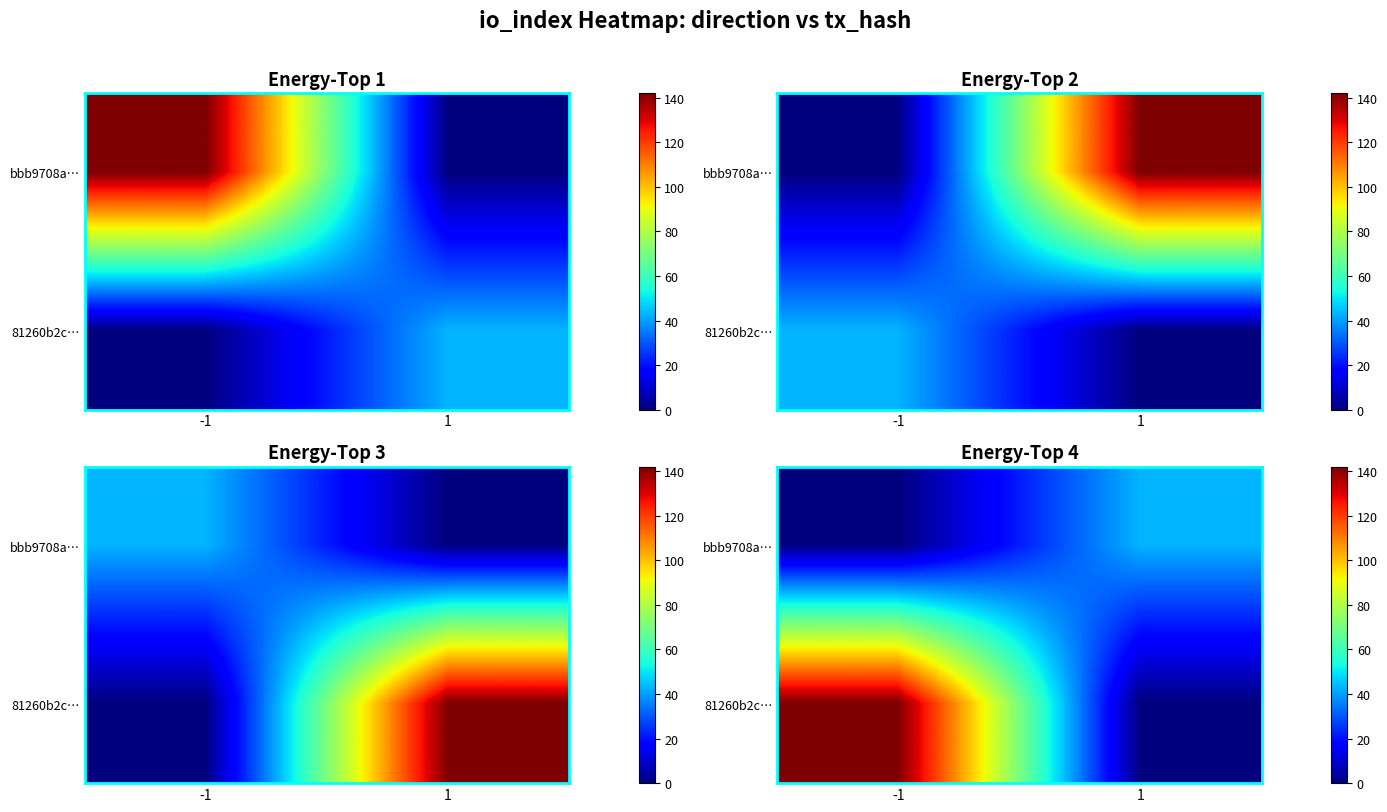

Between -1 and 1, which is larger?

1